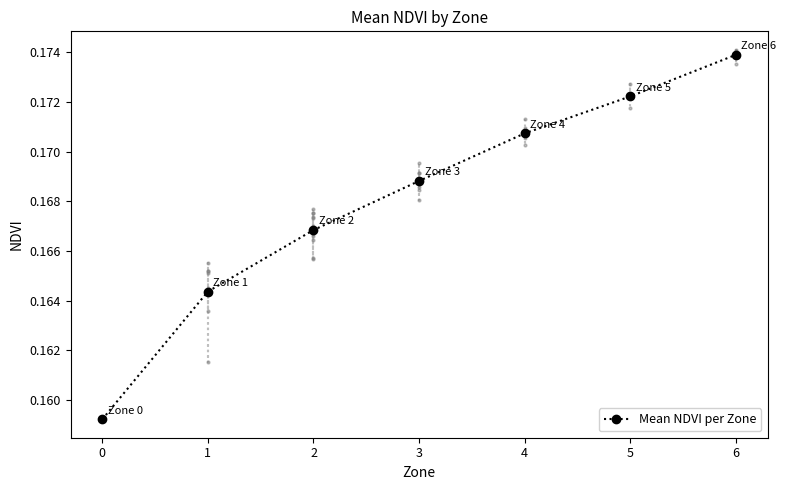

Rank the categories by value from lowest to highest.

0, 1, 2, 3, 4, 5, 6